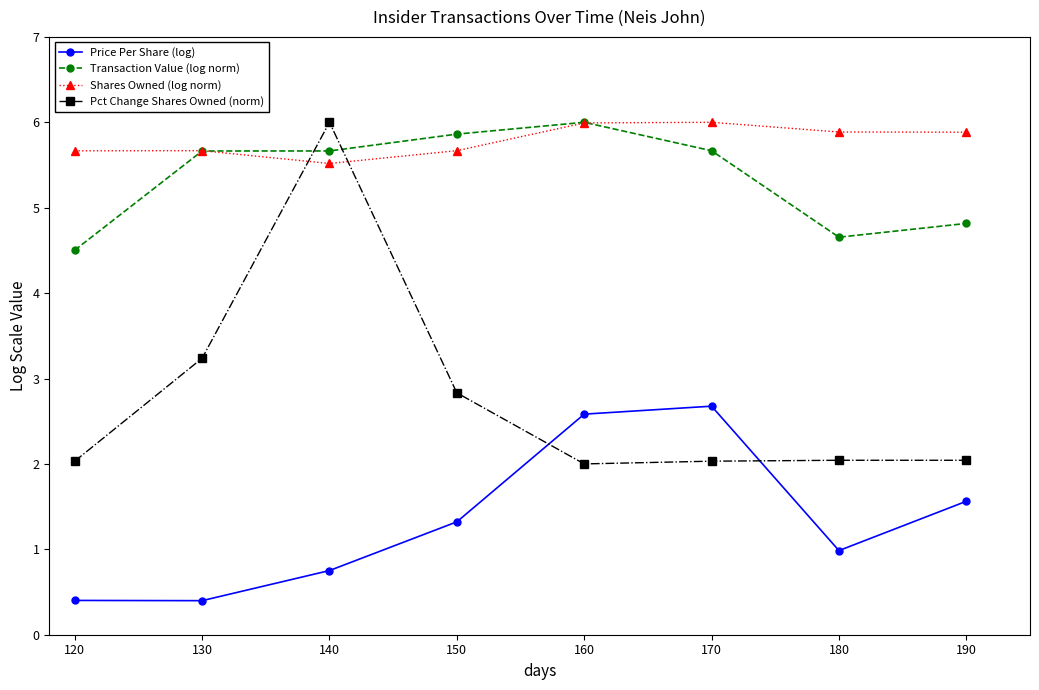

What is the total value across all series at 170?

16.4